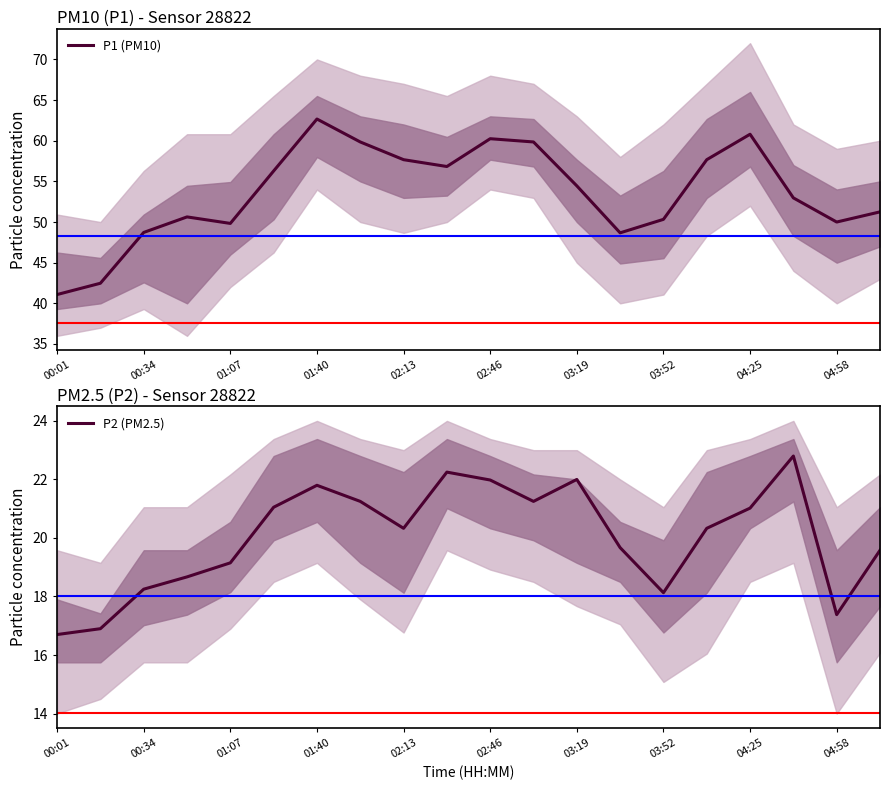

Which category has the highest value in the P1 (PM10) series?

01:40